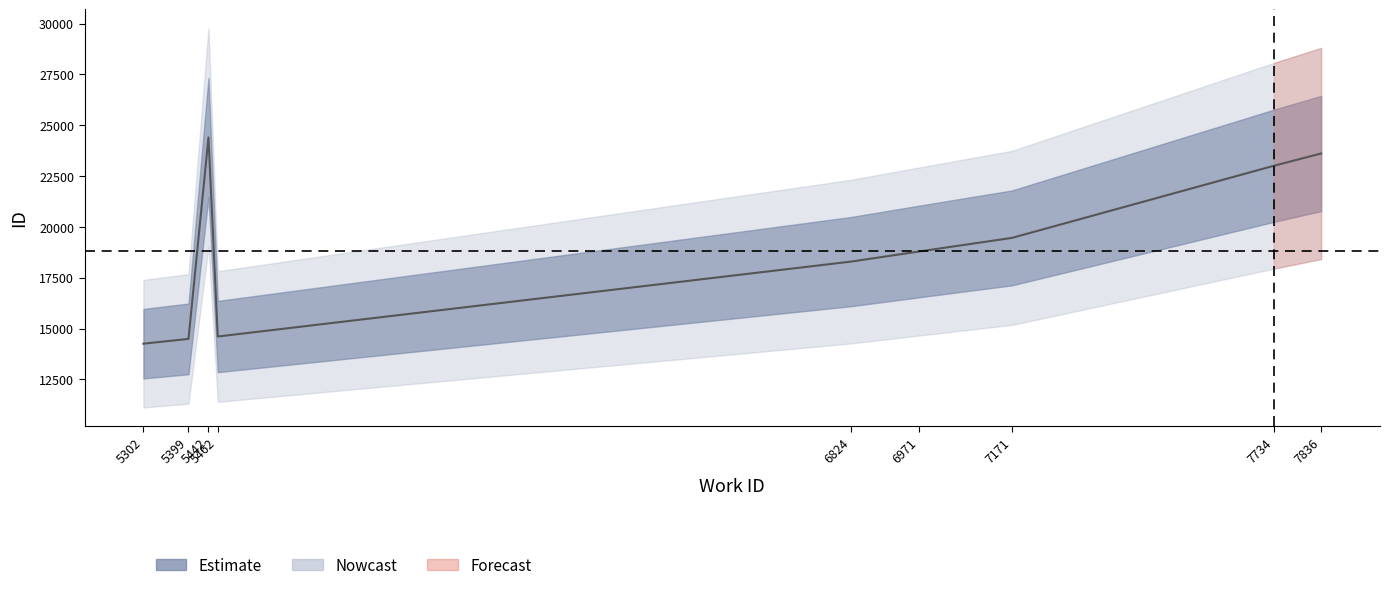

Reading right to left, what are all the values shown in this chart?

23613	23007	19462	18792	18293	14609	24402	14491	14257